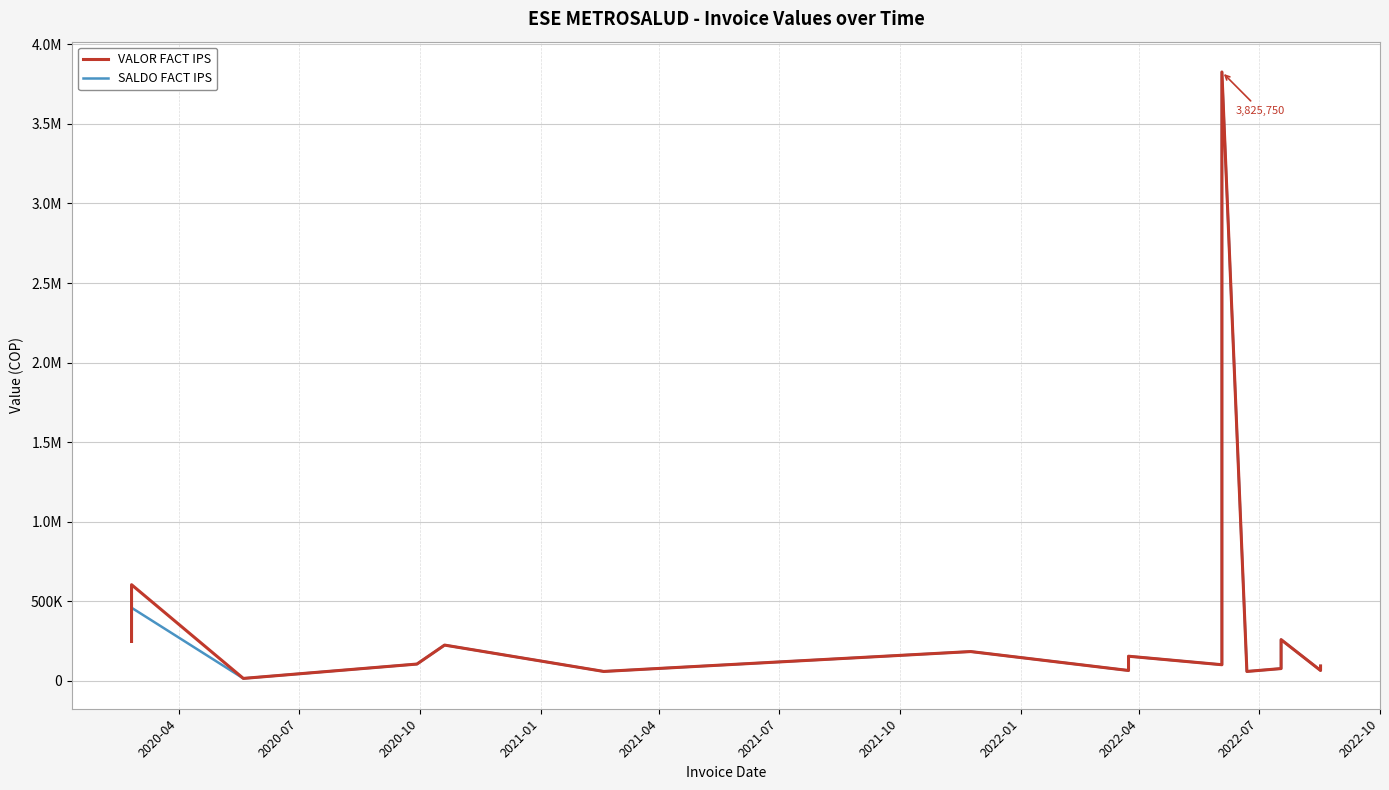

True or false: SALDO FACT IPS and VALOR FACT IPS intersect in this chart.

False